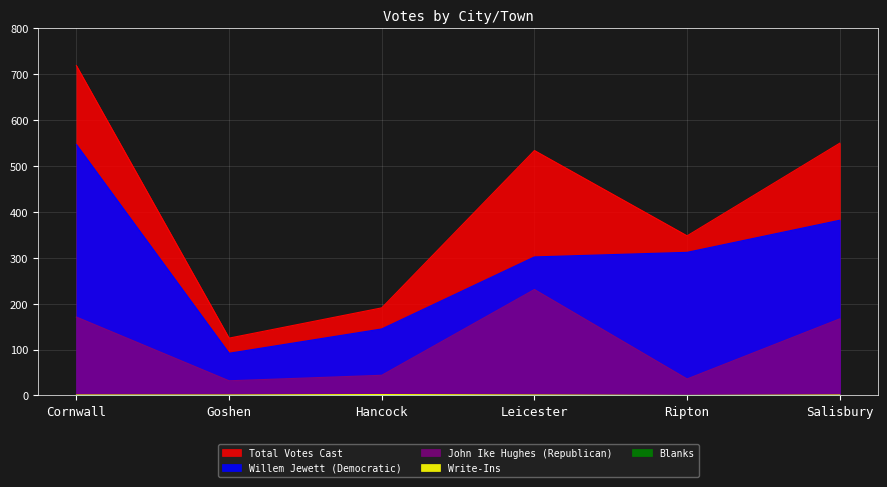

What is the sum of the Total Votes Cast values at Cornwall and Goshen?

844